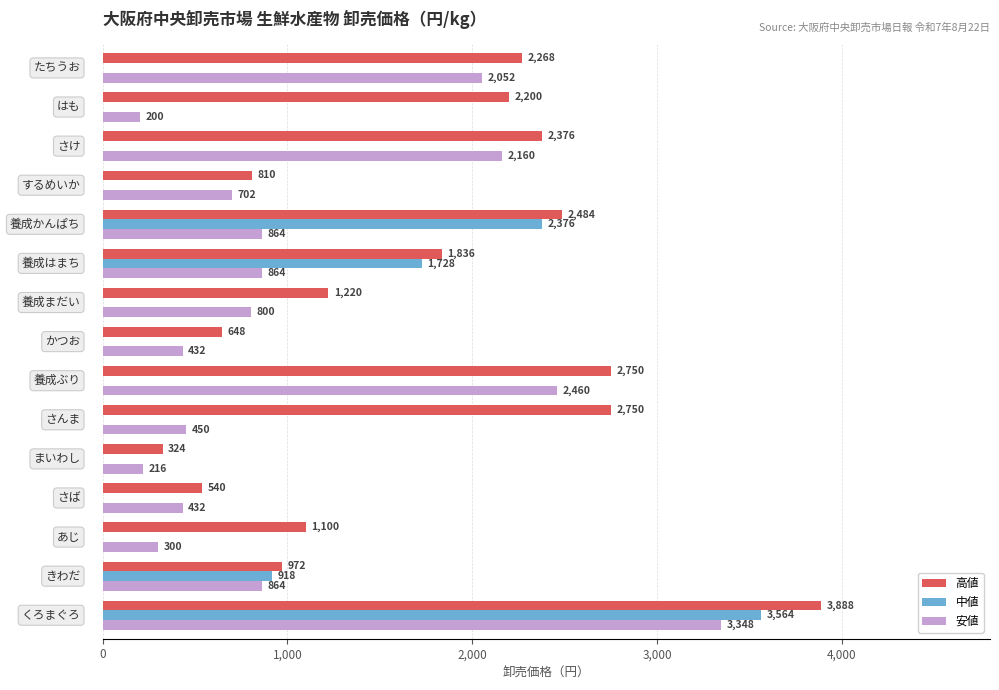

What is the sum of all 中値 values?

8586